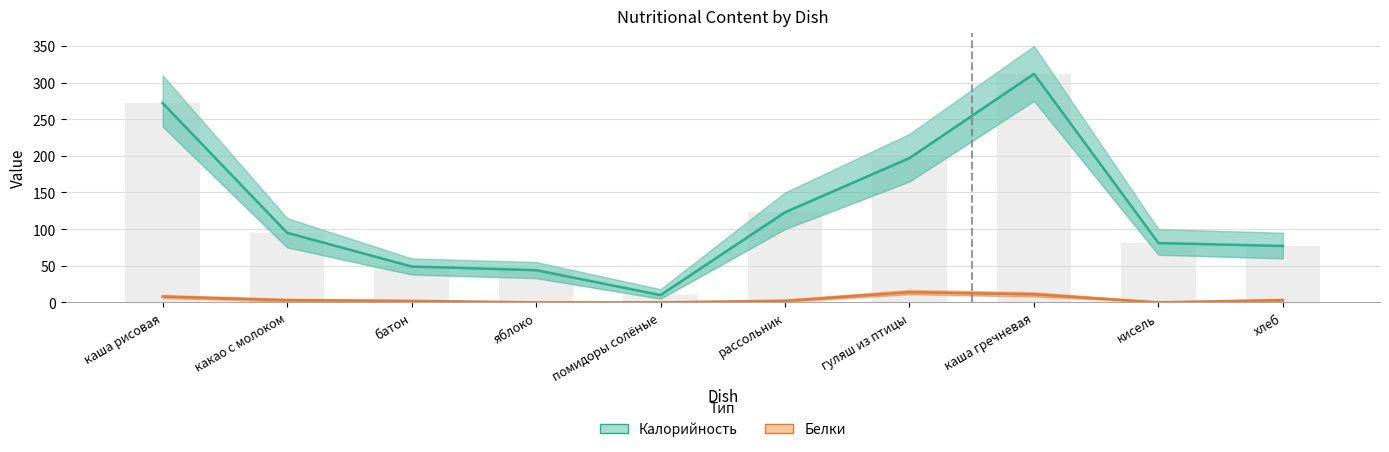

Is it true that Калорийность equals 123 at рассольник?

True